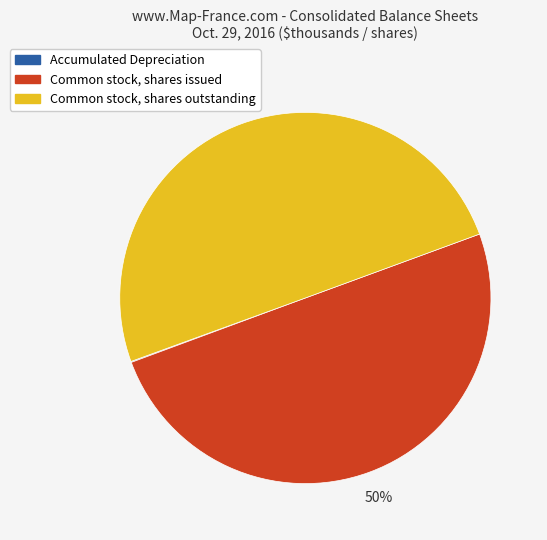

Combined, do Common stock, shares issued and Common stock, shares outstanding account for over 50%?

Yes